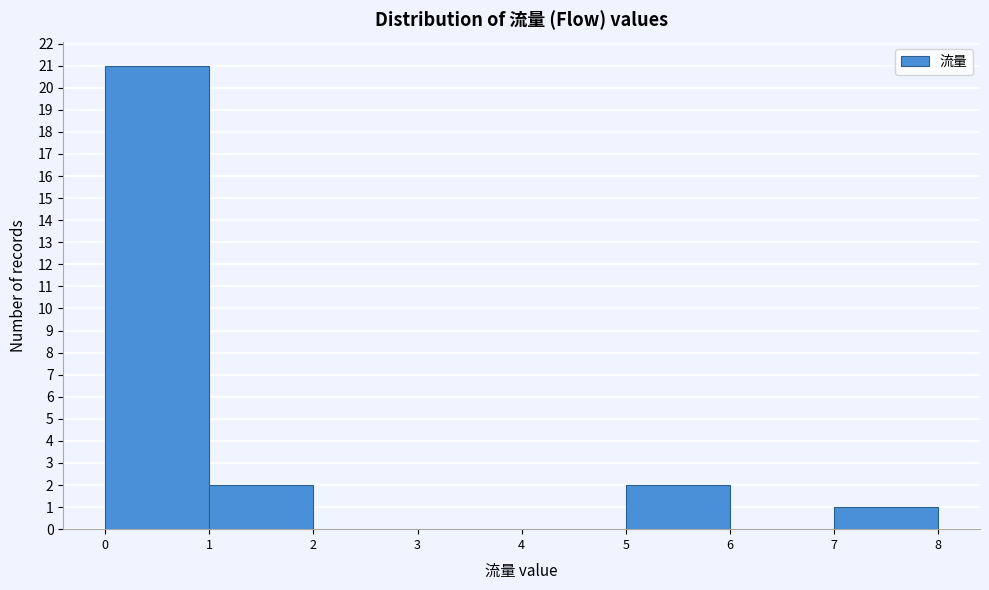

Reading left to right, transcribe this chart: for each bar, give the range it covers on the x-axis and its height. The values are not printed on the chart, so give them approximately, as read against the axis.

0 to 1: 21
1 to 2: 2
2 to 3: 0
3 to 4: 0
4 to 5: 0
5 to 6: 2
6 to 7: 0
7 to 8: 1